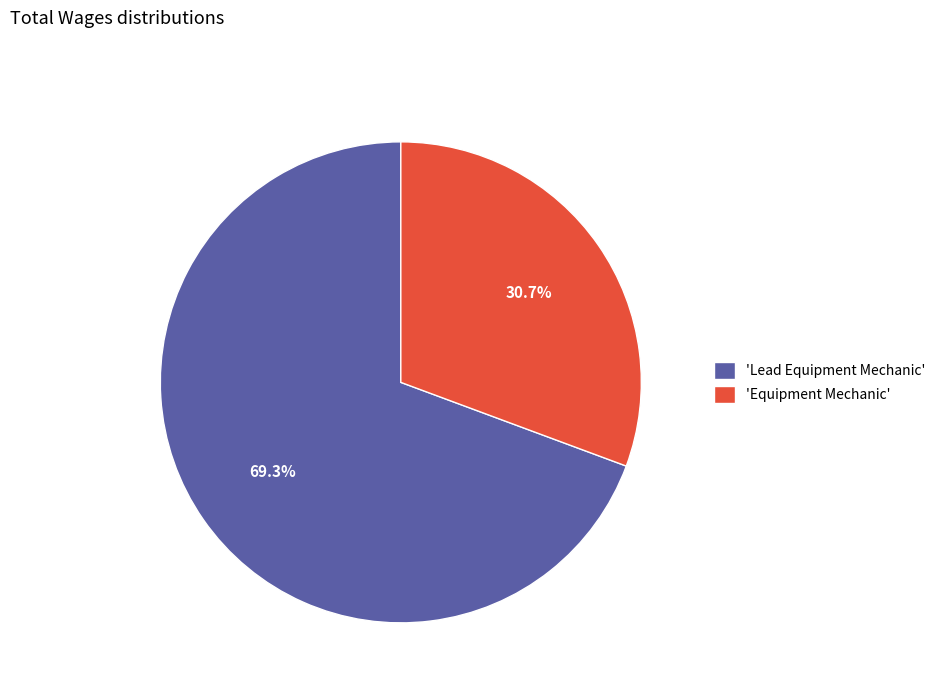

Rank the categories by value from lowest to highest.

'Equipment Mechanic', 'Lead Equipment Mechanic'